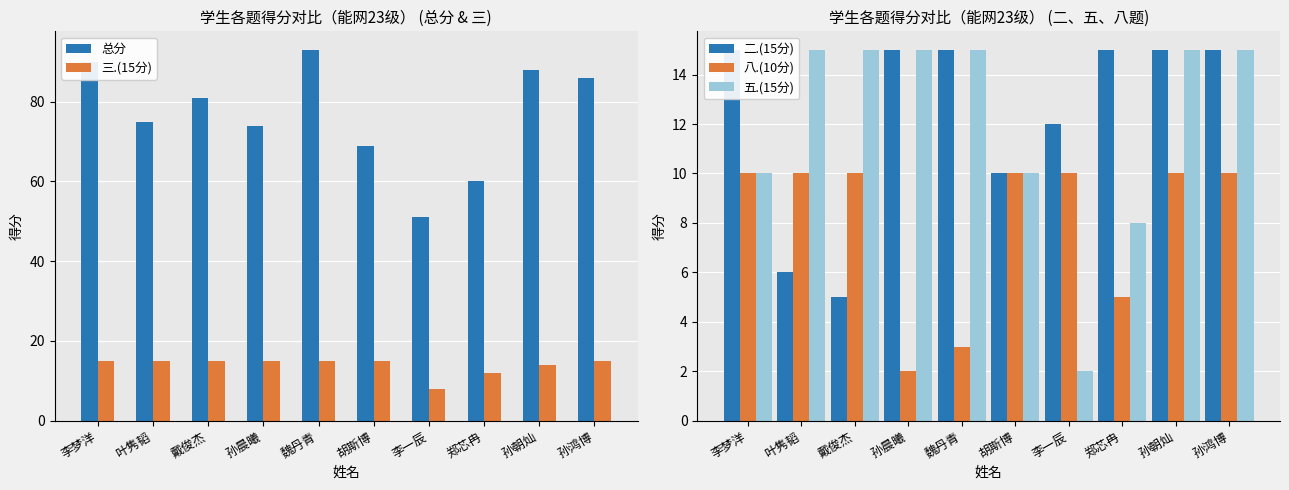

What are all the series names shown in the legend?

总分, 三.(15分), 二.(15分), 八.(10分), 五.(15分)